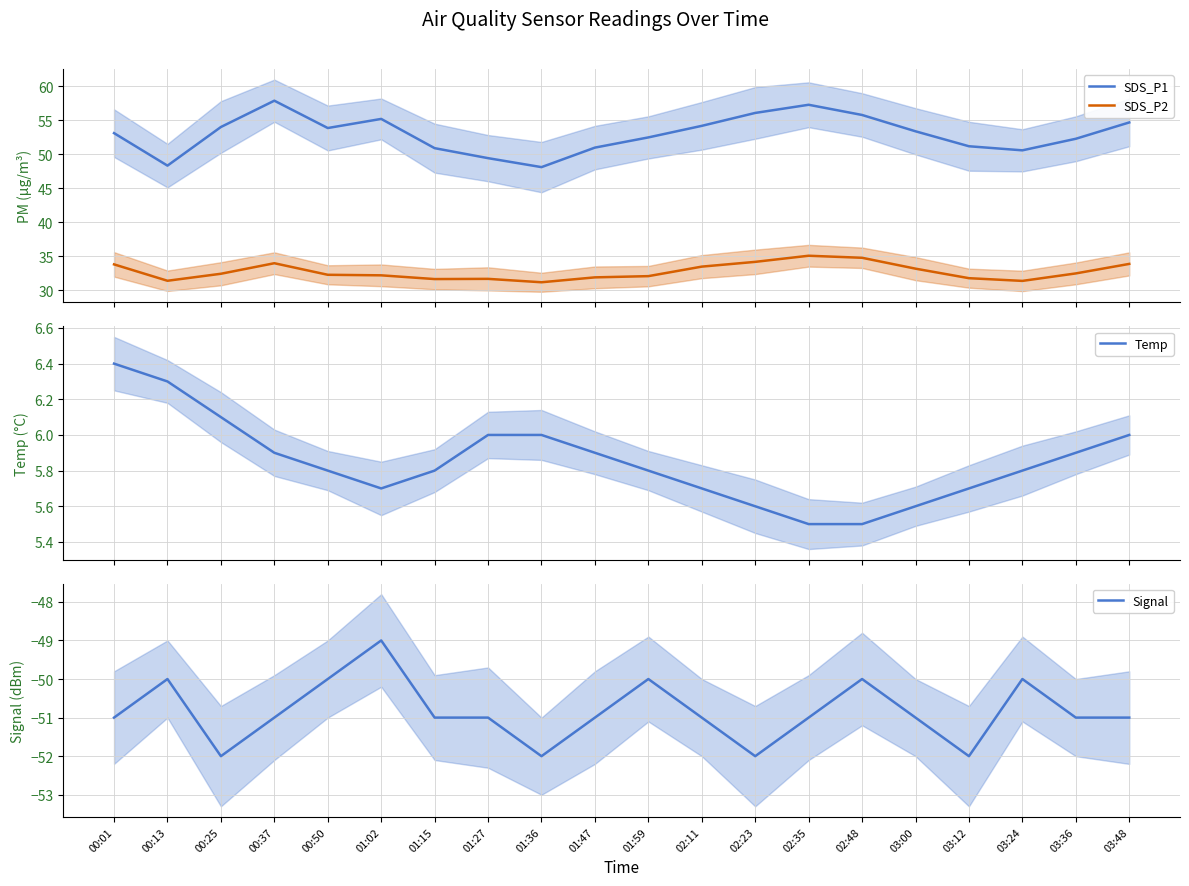

What is the difference between the maximum and second lowest values in the SDS_P2 series?

3.7